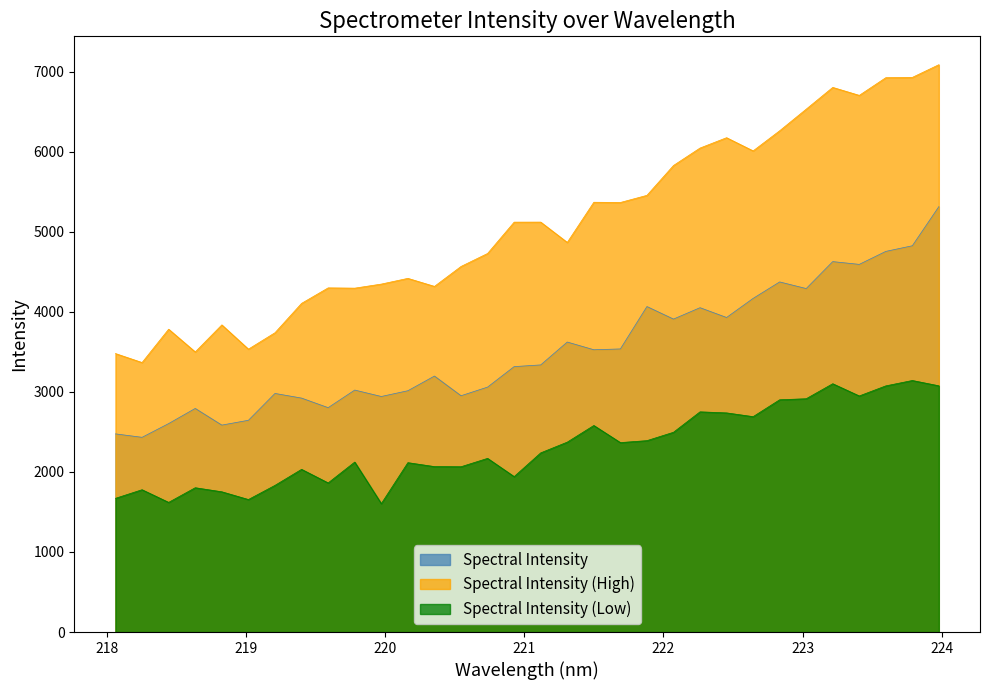

True or false: Spectral Intensity and Spectral Intensity (Low) intersect in this chart.

False